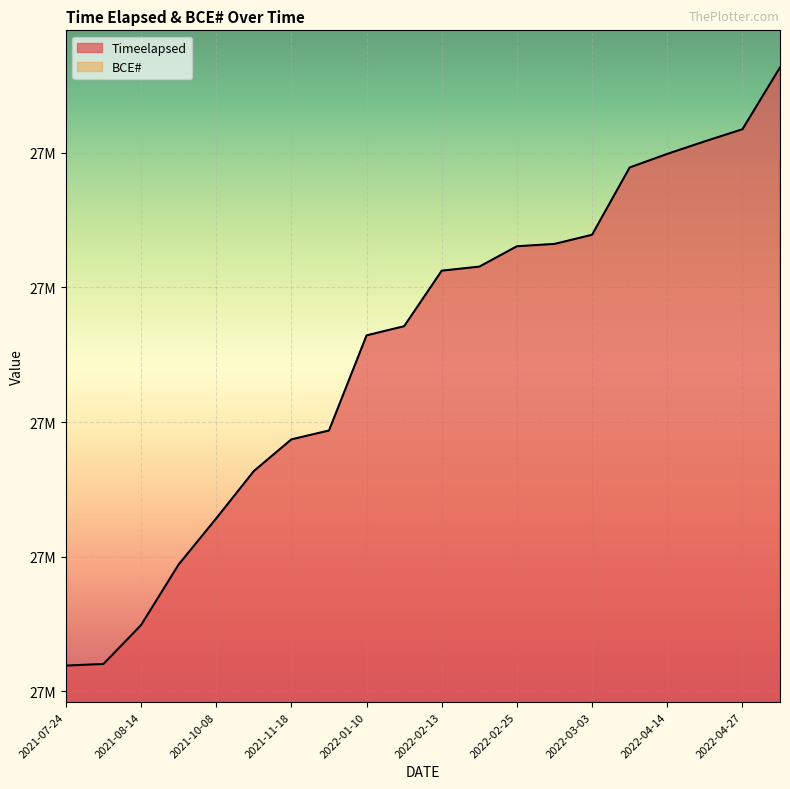

Is it true that the value at 2022-01-10 is 27364386?

True